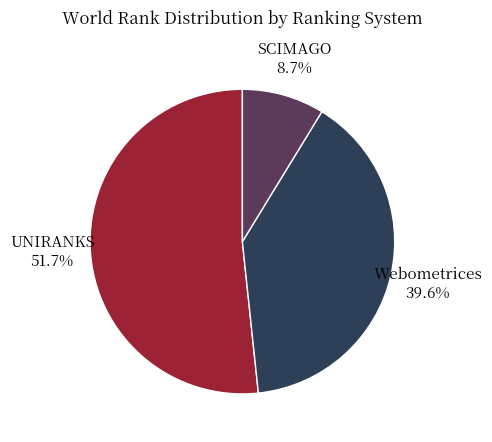

Is there a majority slice in this chart?

Yes